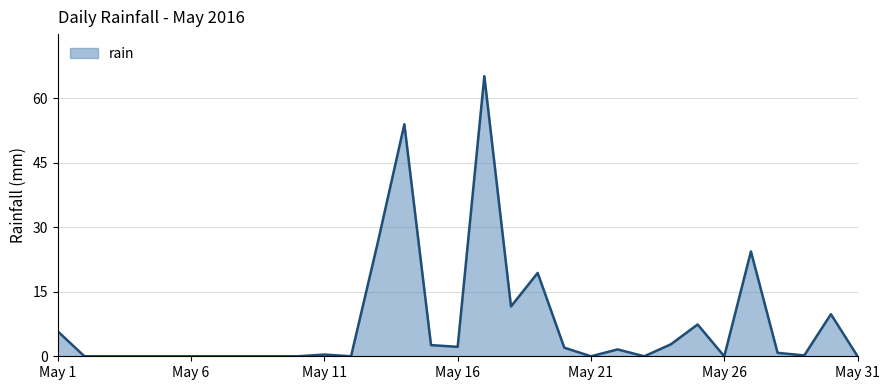

What is the difference between the maximum and minimum values?

65.2